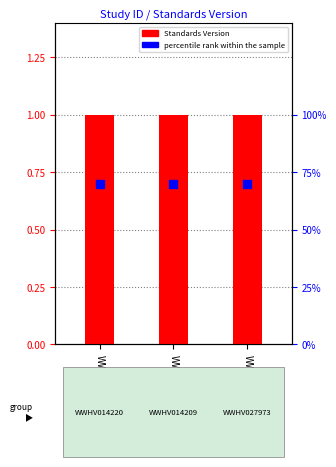

Which series has the largest total across all categories?

Standards Version